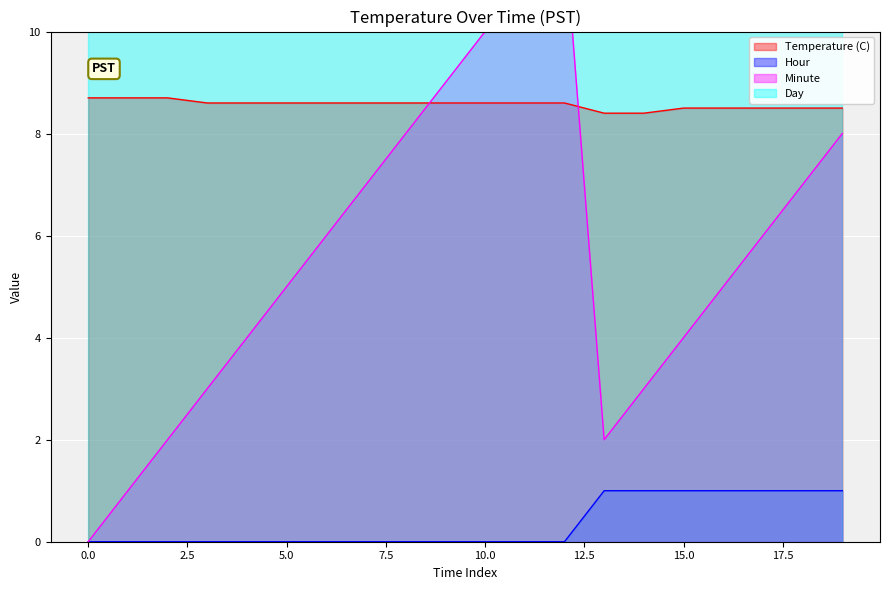

Is it true that Hour equals 1.6 at 15.0?

False